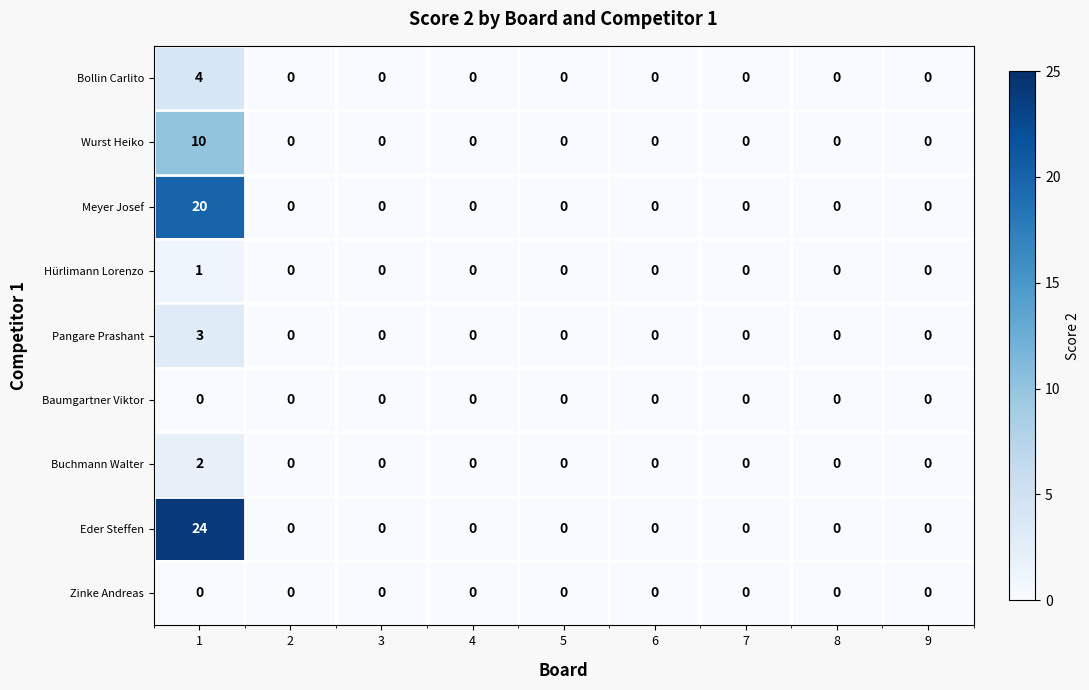

How many positive values does the Meyer Josef series have?

1